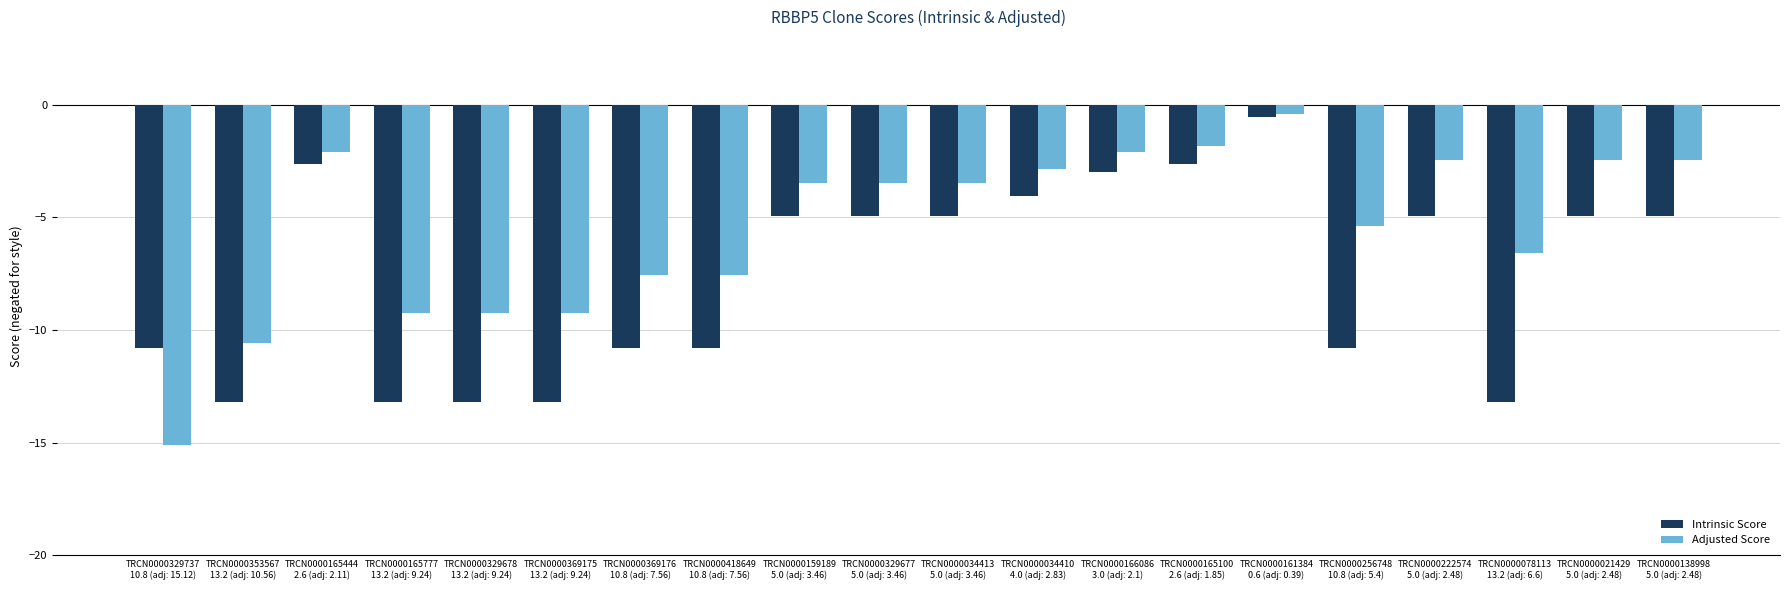

What is the approximate value of Intrinsic Score at TRCN0000256748
10.8 (adj: 5.4)?

-10.8